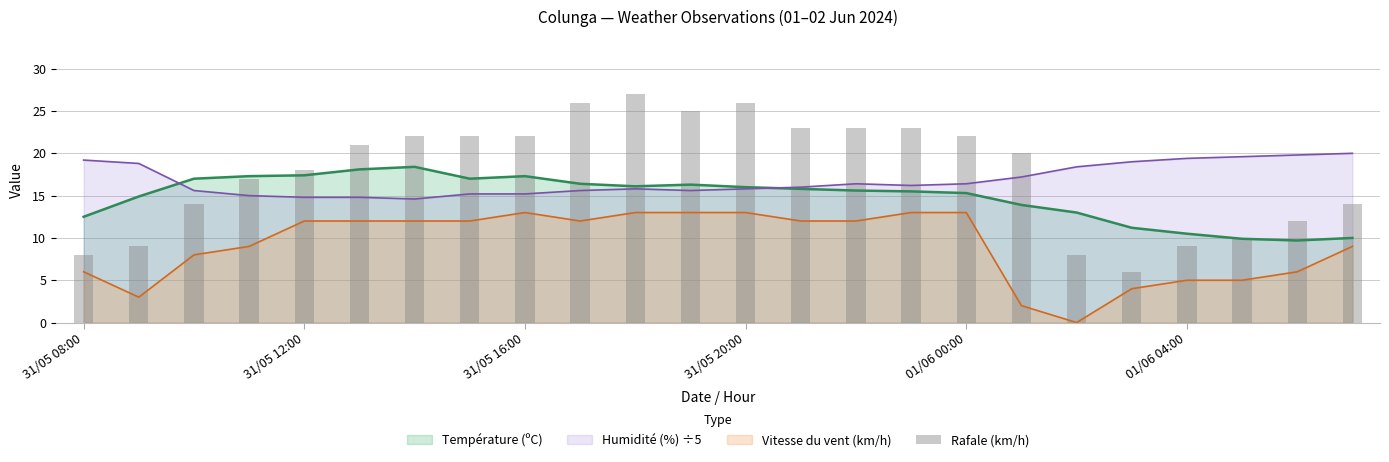

True or false: Vitesse du vent (km/h) and Humidité (%) ÷5 intersect in this chart.

False